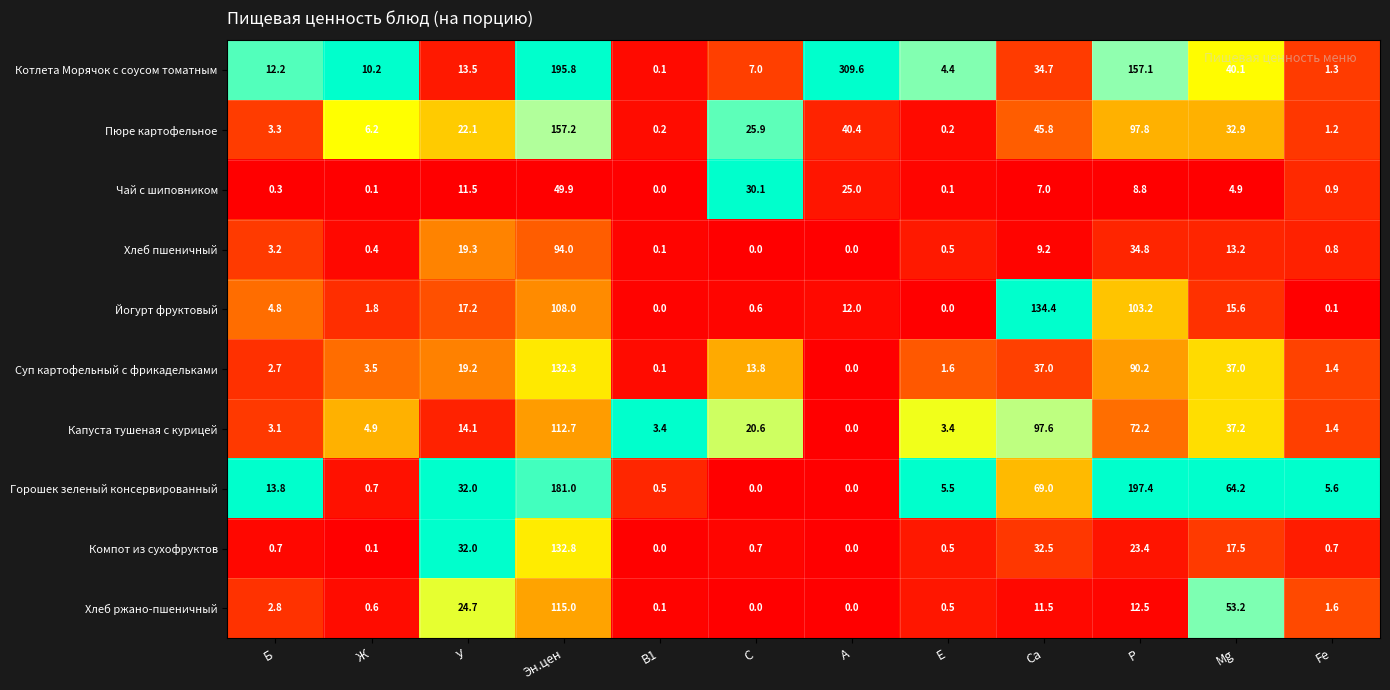

What is the difference between the Йогурт фруктовый values at Mg and Эн.цен?

92.4